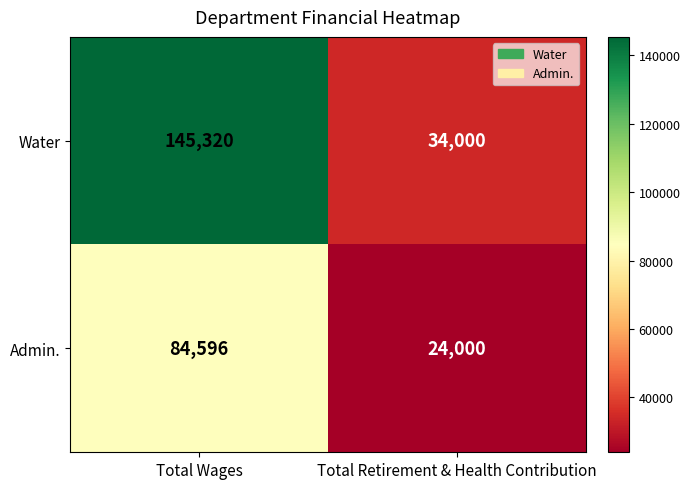

What is the difference between the maximum and minimum values in the Admin. series?

60596